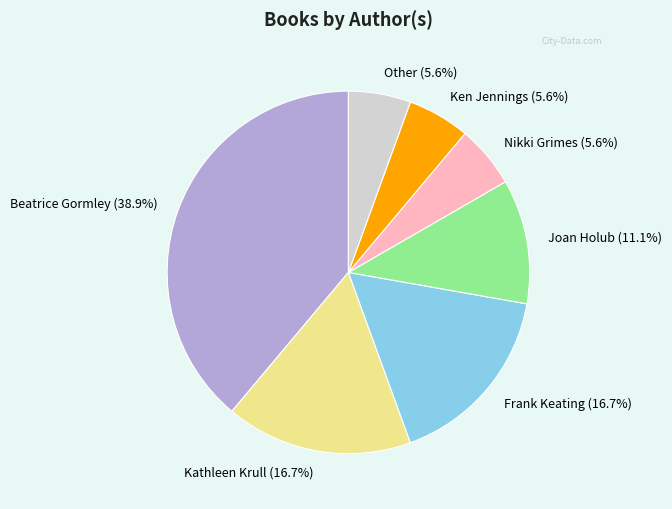

Count the number of slices in the pie.

7